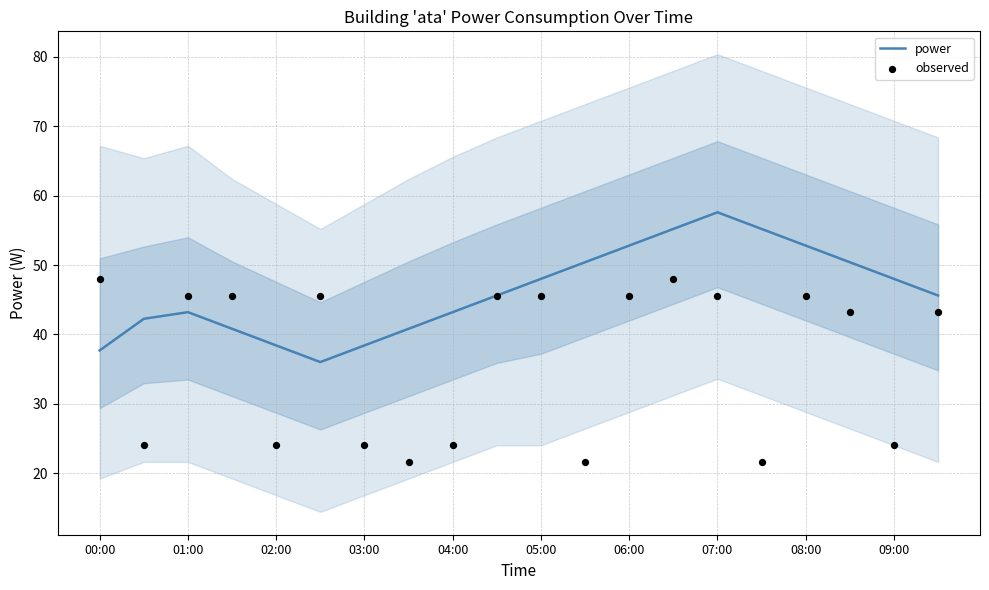

What are all the series names shown in the legend?

power, observed